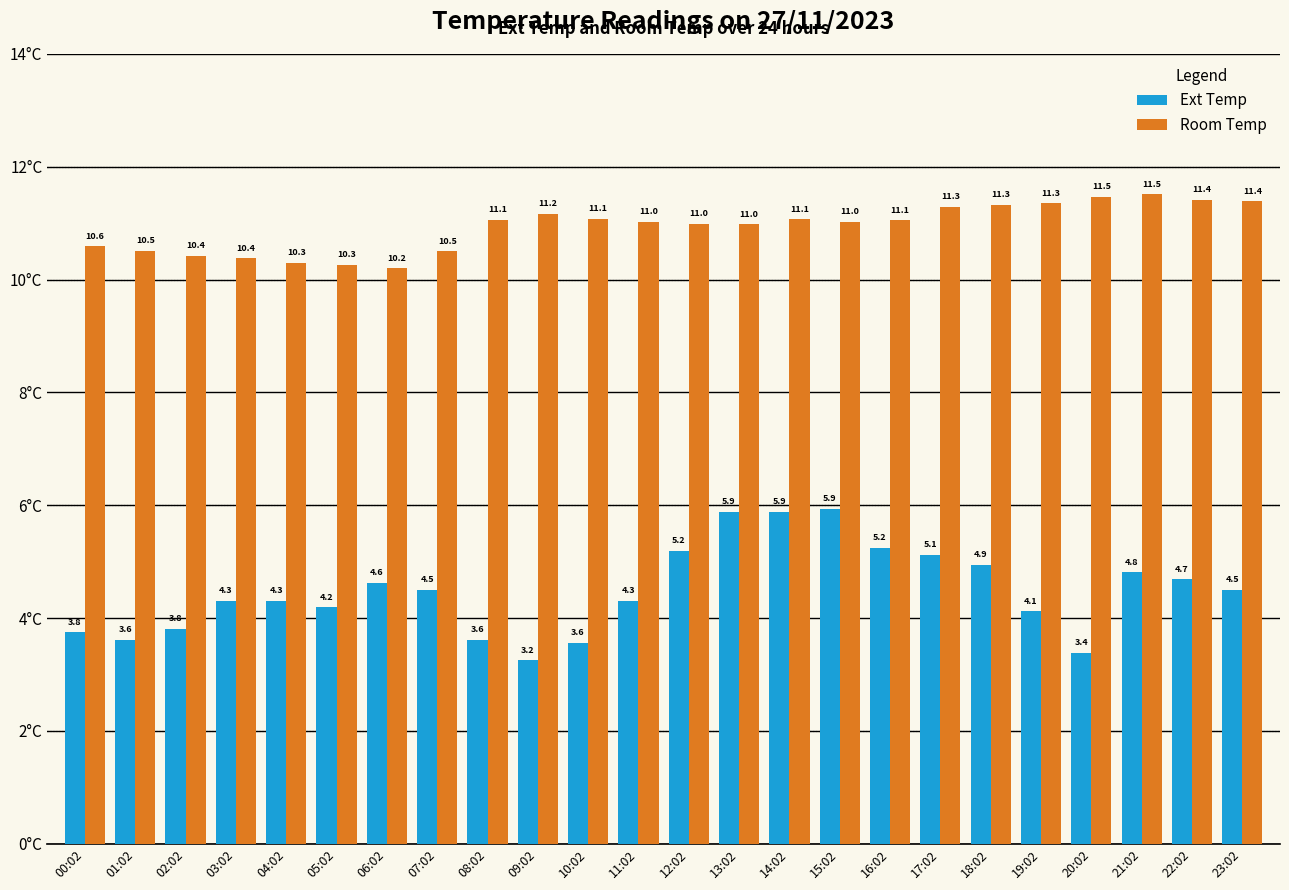

Which series has the largest total across all categories?

Room Temp